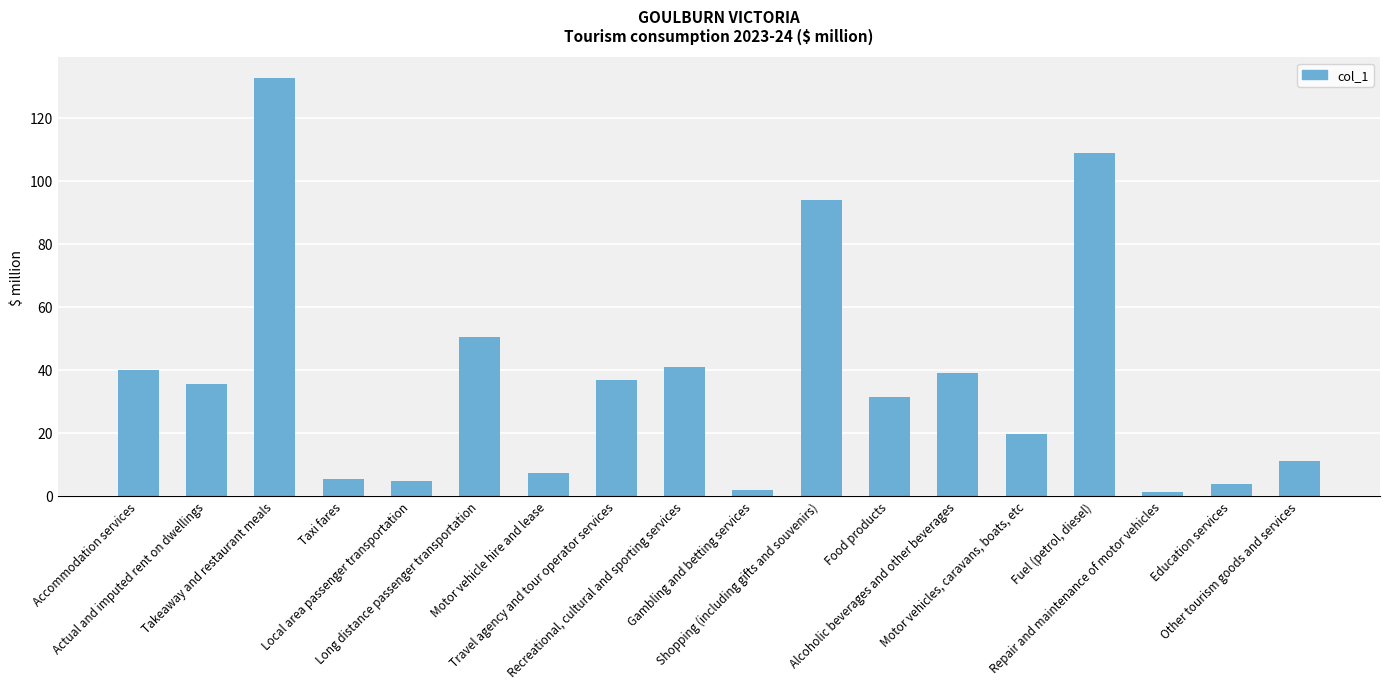

List the labels in order of value, largest first.

Takeaway and restaurant meals, Fuel (petrol, diesel), Shopping (including gifts and souvenirs), Long distance passenger transportation, Recreational, cultural and sporting services, Accommodation services, Alcoholic beverages and other beverages, Travel agency and tour operator services, Actual and imputed rent on dwellings, Food products, Motor vehicles, caravans, boats, etc, Other tourism goods and services, Motor vehicle hire and lease, Taxi fares, Local area passenger transportation, Education services, Gambling and betting services, Repair and maintenance of motor vehicles